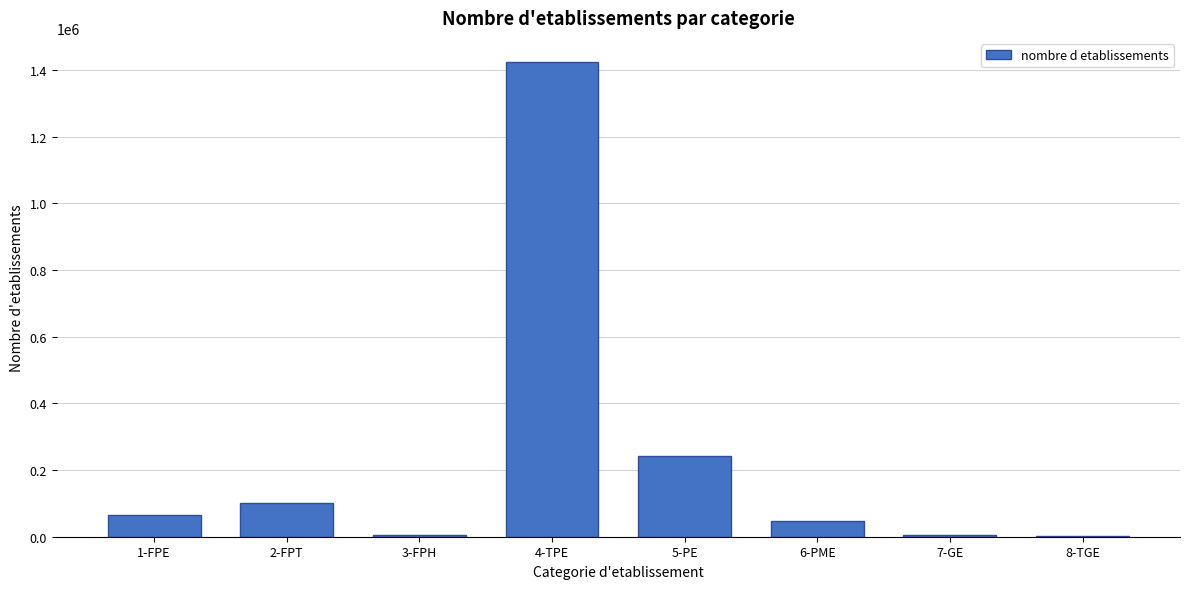

What is the maximum value shown in the chart?

1424789.0